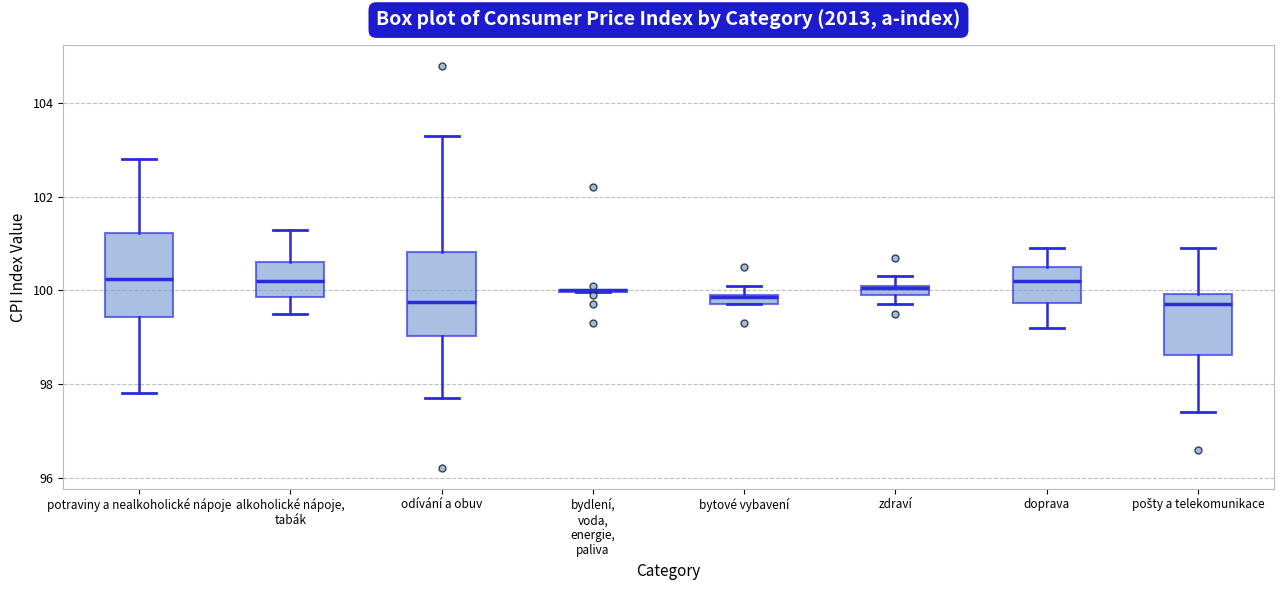

Where is the upper edge of the box for zdraví on the y-axis? The values are not printed on the chart, so give them approximately, as read against the axis.

100.2